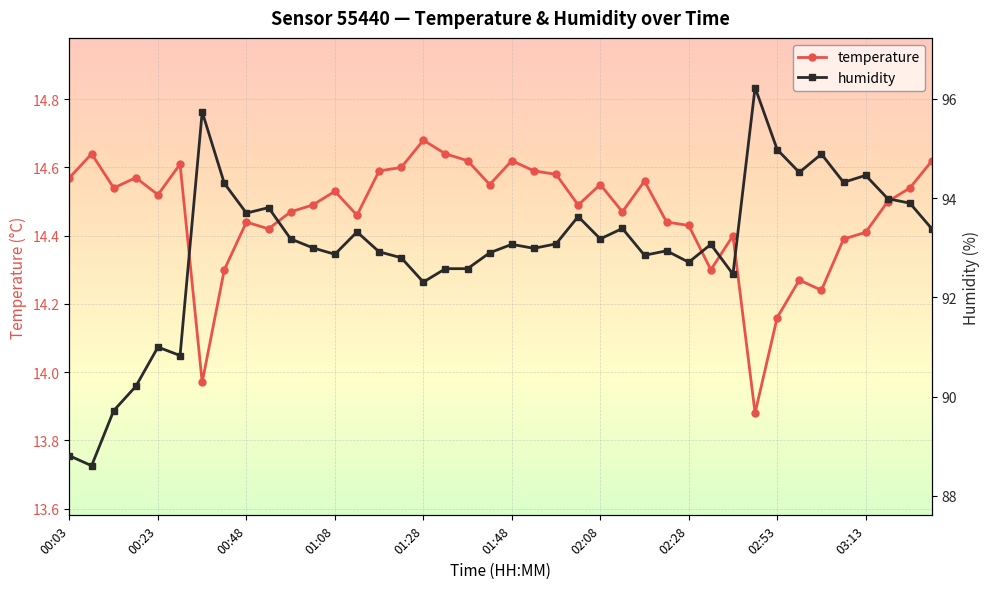

Is it true that humidity equals 58.2 at 38?

False